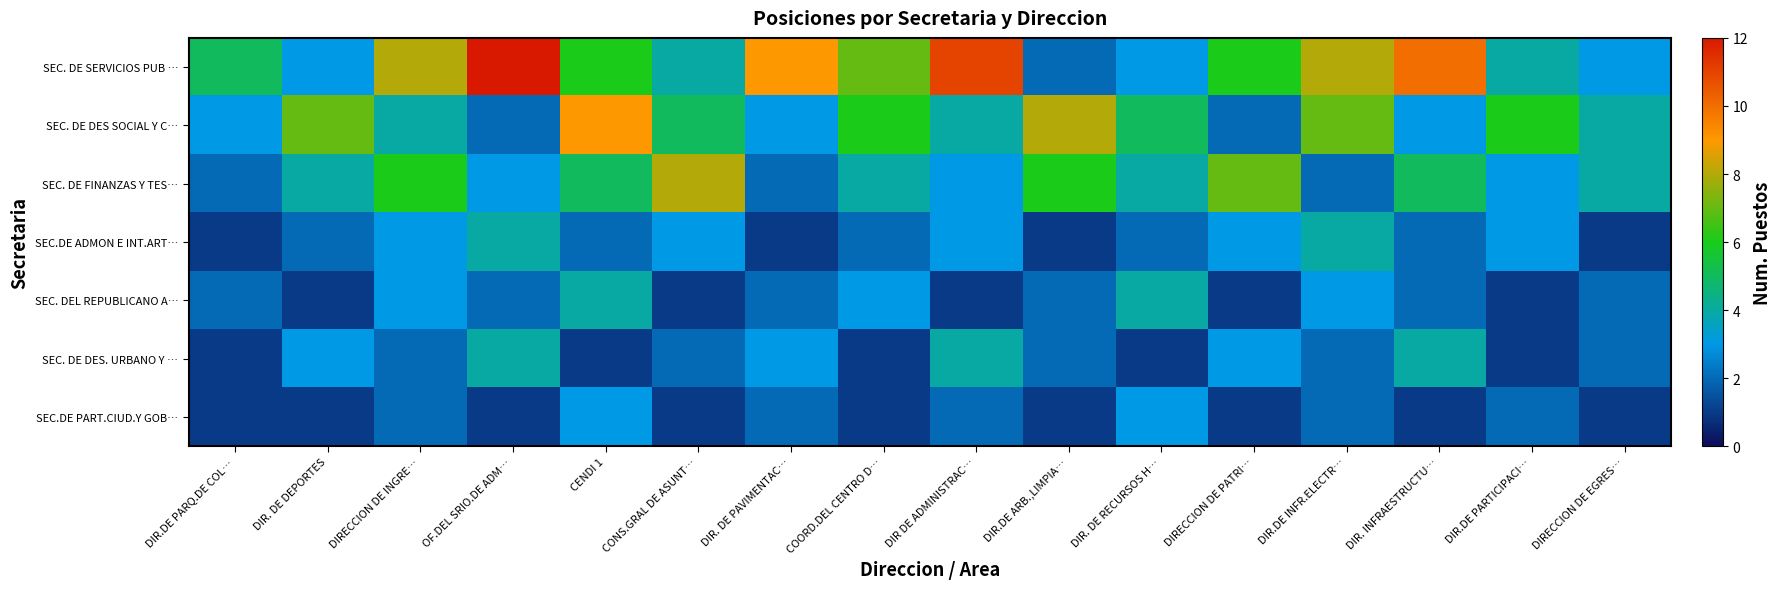

List the series in order of their peak value, highest first.

SEC. DE SERVICIOS PUB …, SEC. DE DES SOCIAL Y C…, SEC. DE FINANZAS Y TES…, SEC.DE ADMON E INT.ART…, SEC. DEL REPUBLICANO A…, SEC. DE DES. URBANO Y …, SEC.DE PART.CIUD.Y GOB…